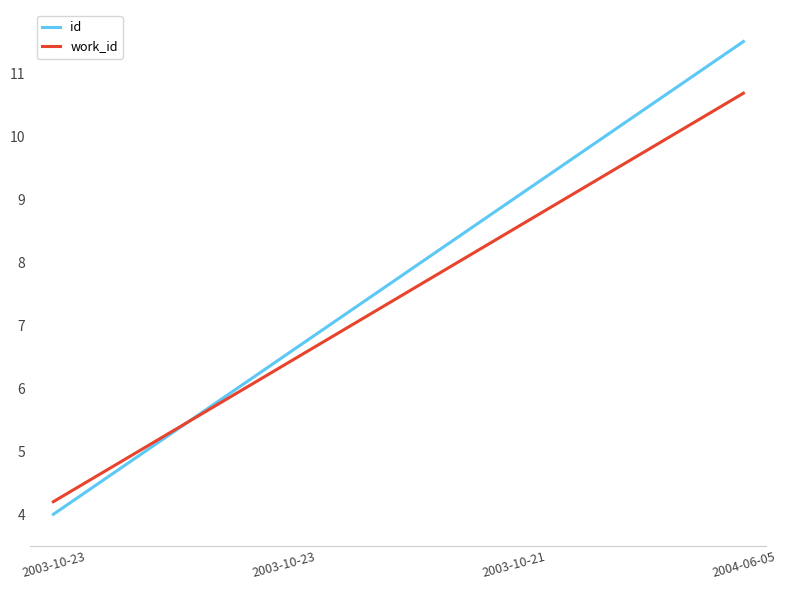

Is this an area chart (filled region under the line)?

No